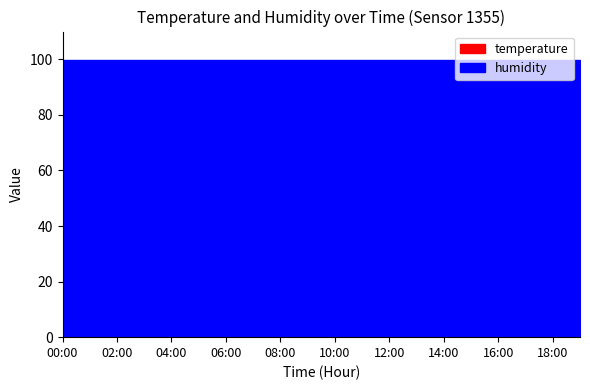

At which category is the sum across all series the highest?

16:00